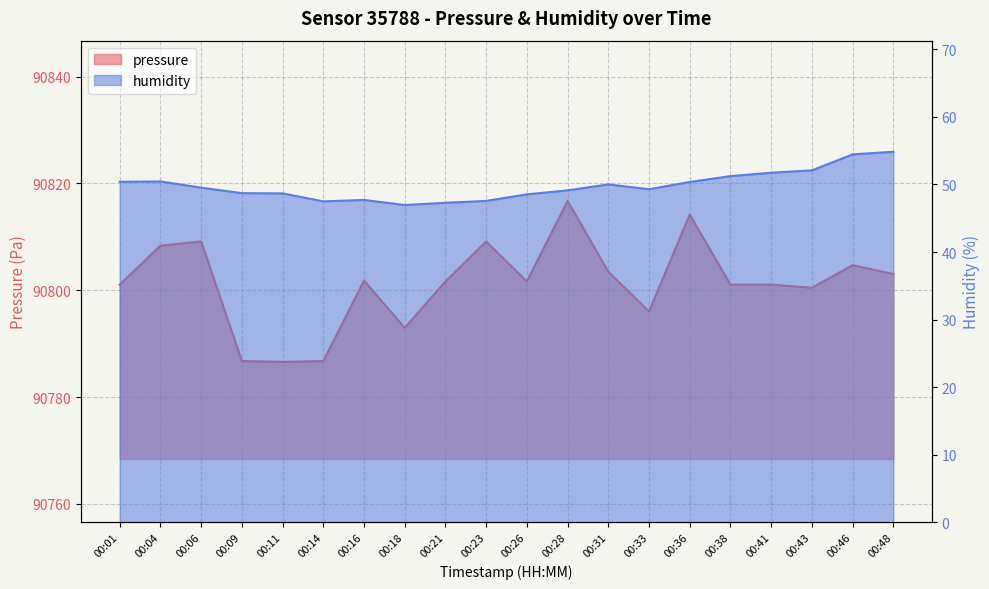

What is the total value across all series at 00:46?

90859.2